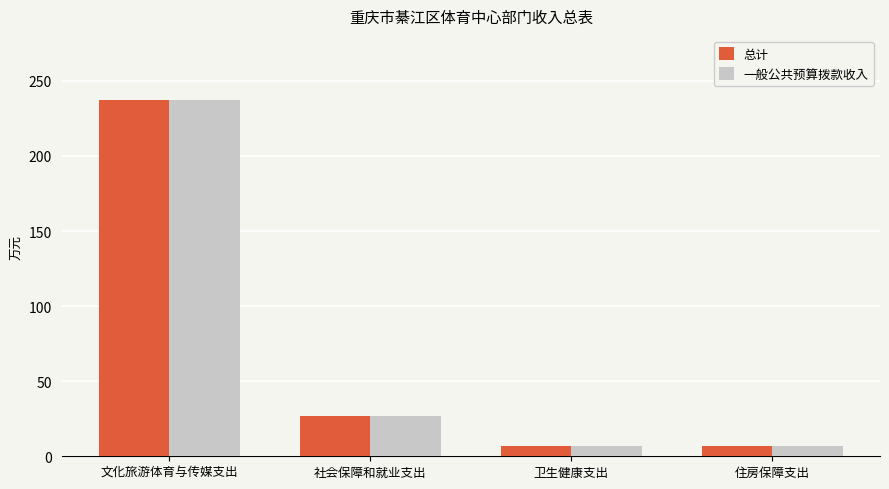

Are the bars horizontal?

No